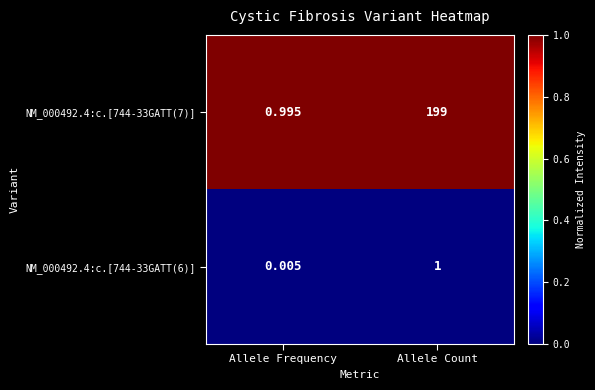

At which label does NM_000492.4:c.[744-33GATT(7)] reach its peak?

Allele Count